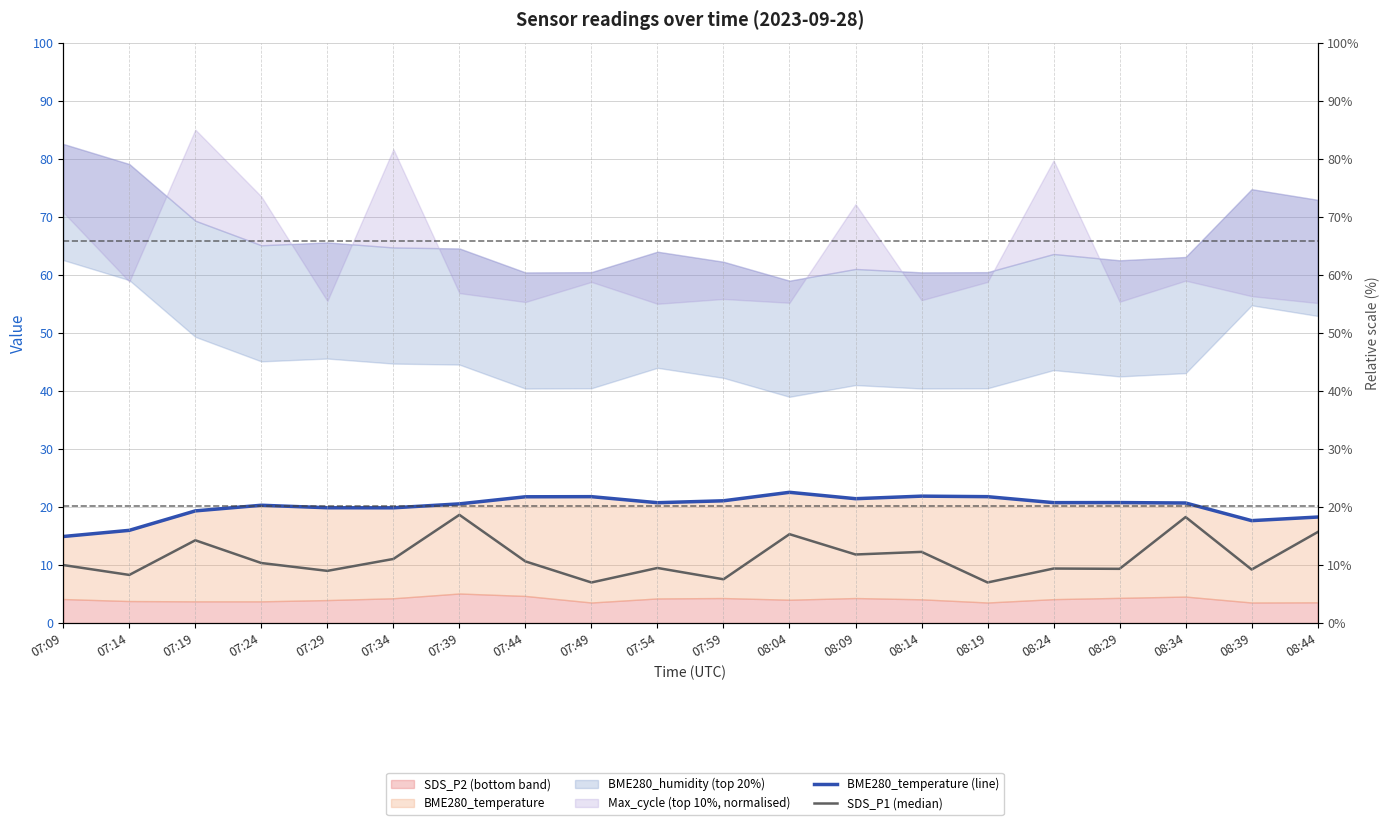

How many lines are shown in the chart?

2